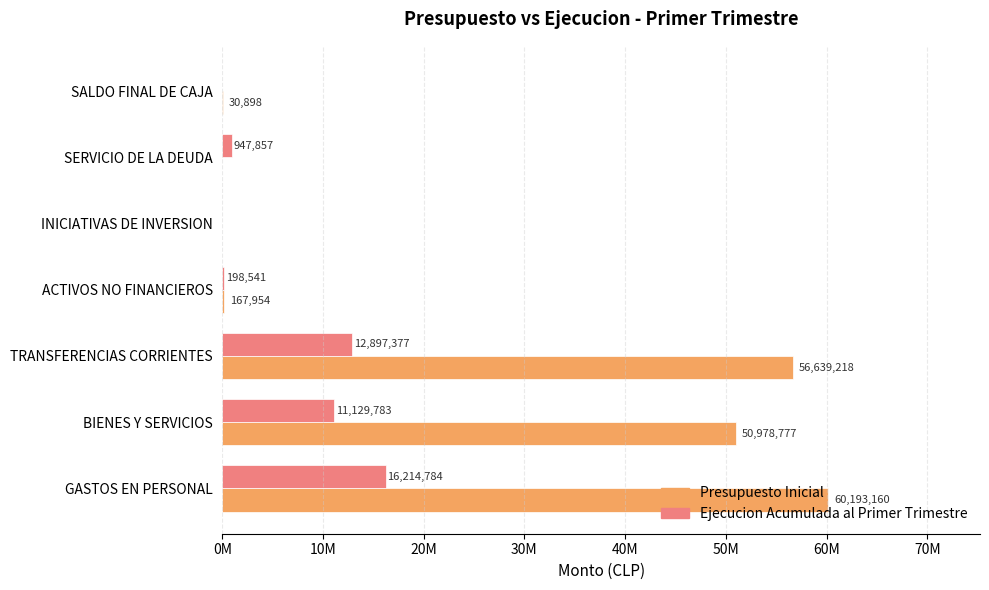

At how many categories does at least one series exceed 50514465?

3